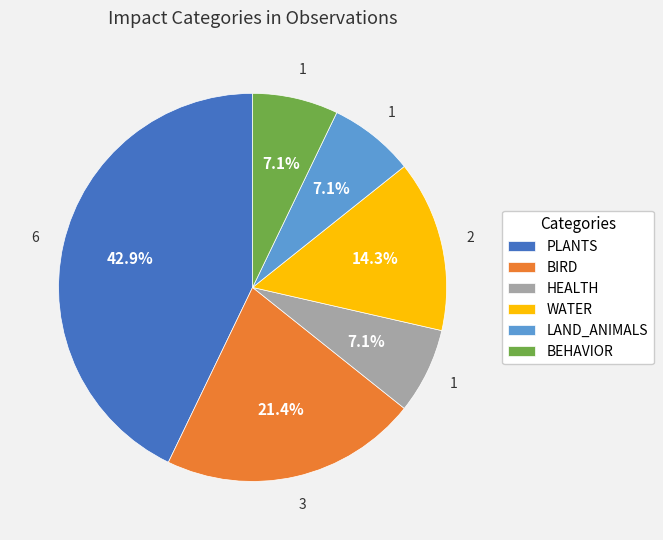

Which slice is the largest?

PLANTS